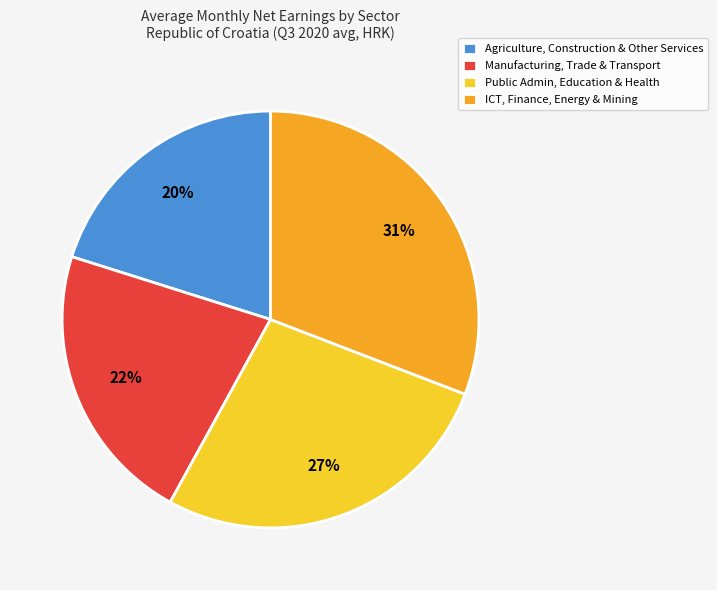

How many segments does this pie chart have?

4